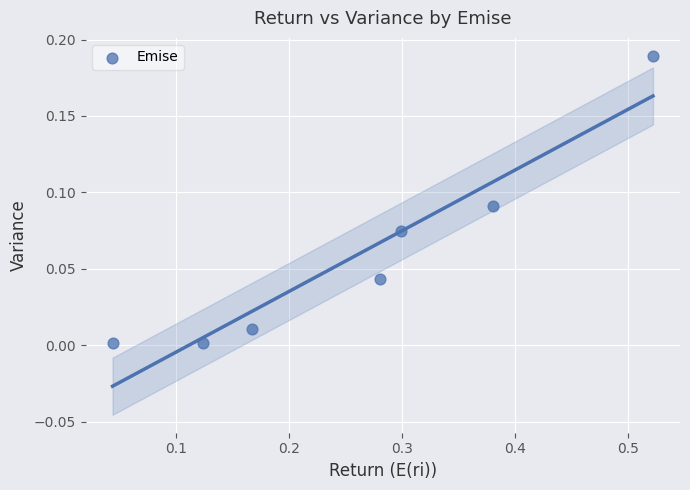

What is the average X value?

0.3